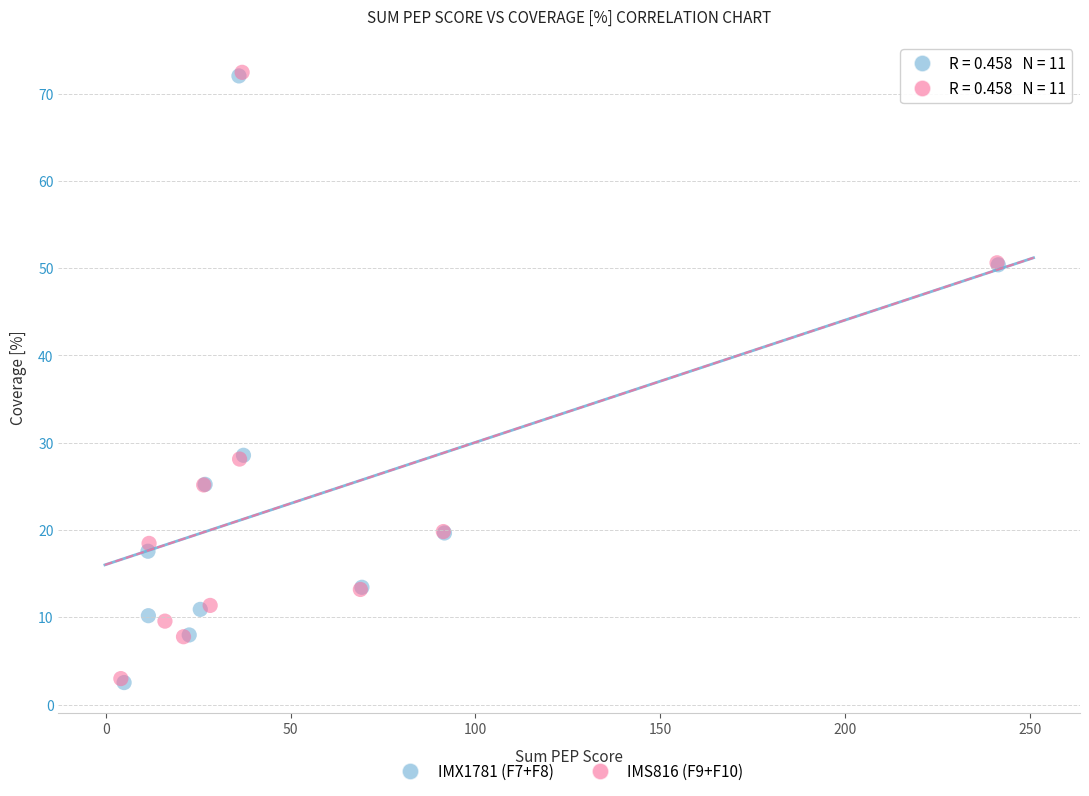

Which series has the largest Y range (max minus min)?

IMX1781 (F7+F8)